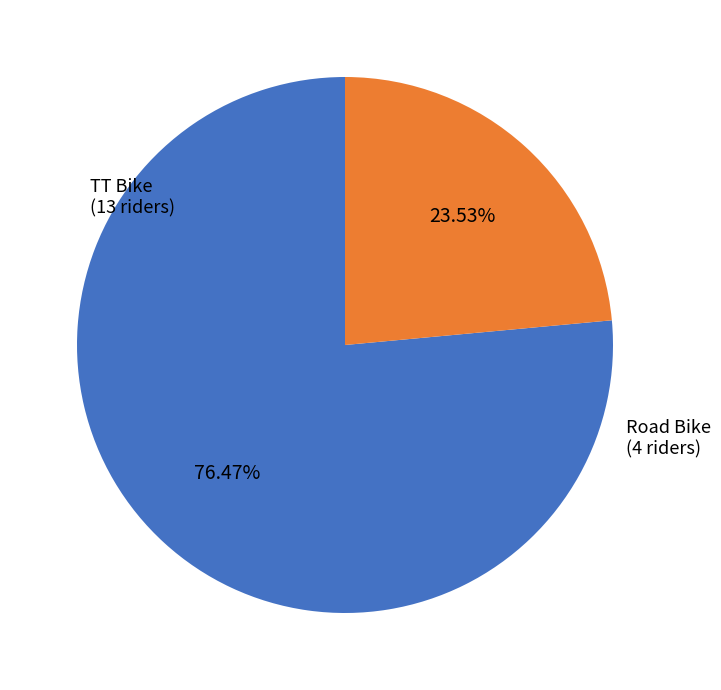

Does any single category account for the majority?

Yes